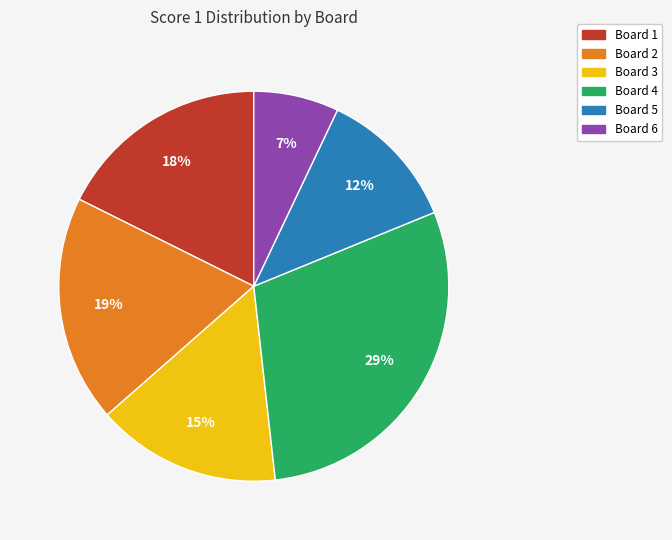

To the nearest percent, what is the average slice percentage?

17%